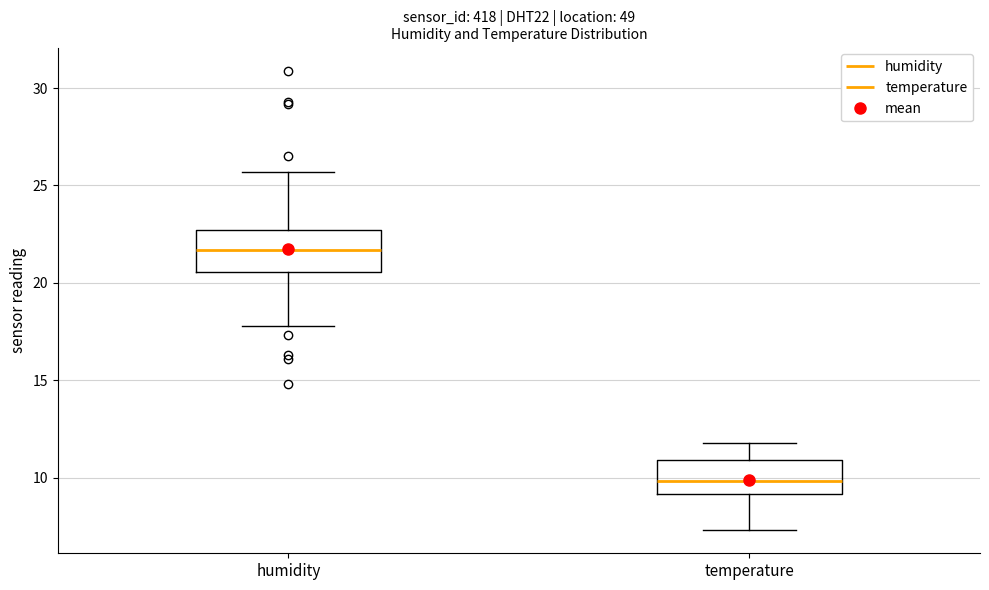

Reading left to right, read every box against the y-axis: the position of its median line, the range the box covers, and the ends of its whiskers. The values are not printed on the chart, so give them approximately, as read against the axis.

humidity: median 21.5, box 20.5 to 22.5, whiskers 18.0 to 25.5
temperature: median 10.0, box 9.0 to 11.0, whiskers 7.5 to 12.0